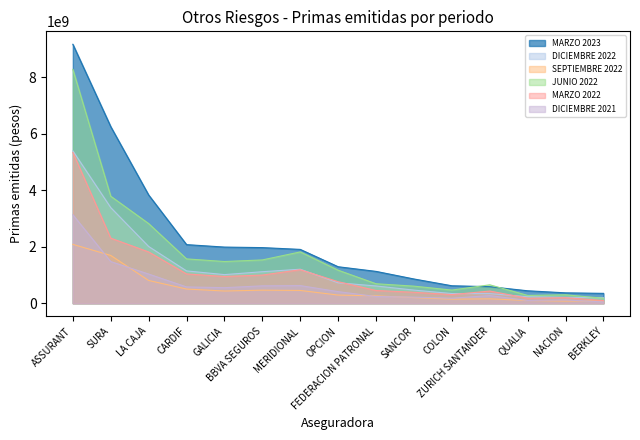

True or false: JUNIO 2022 and MARZO 2022 intersect in this chart.

False